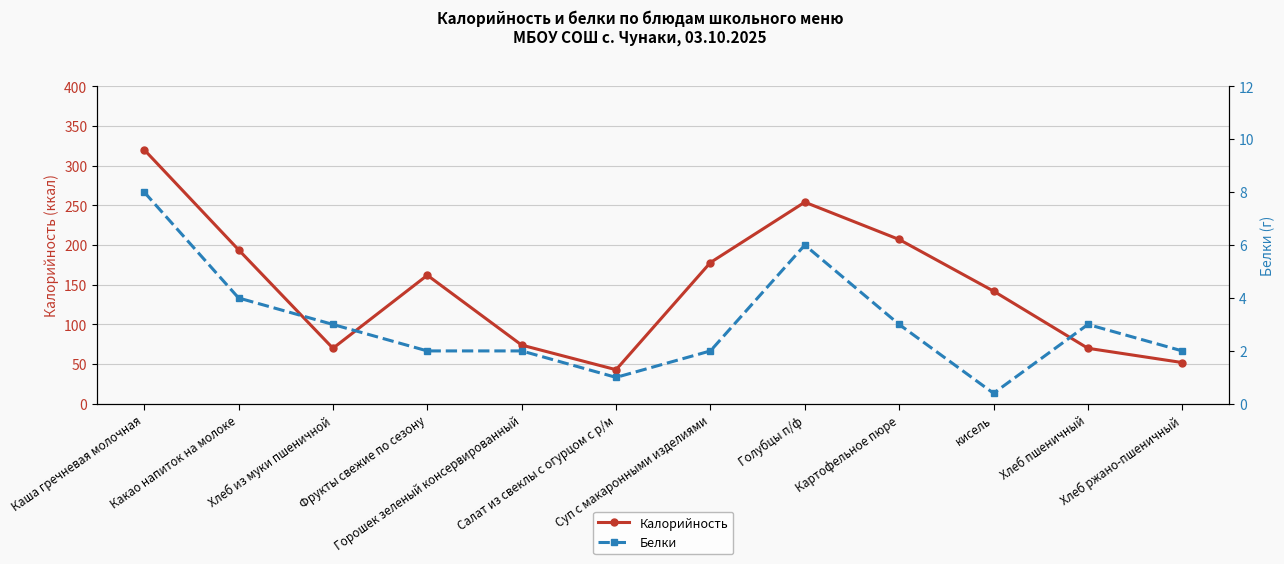

How many interior local peaks does the Калорийность series have?

2